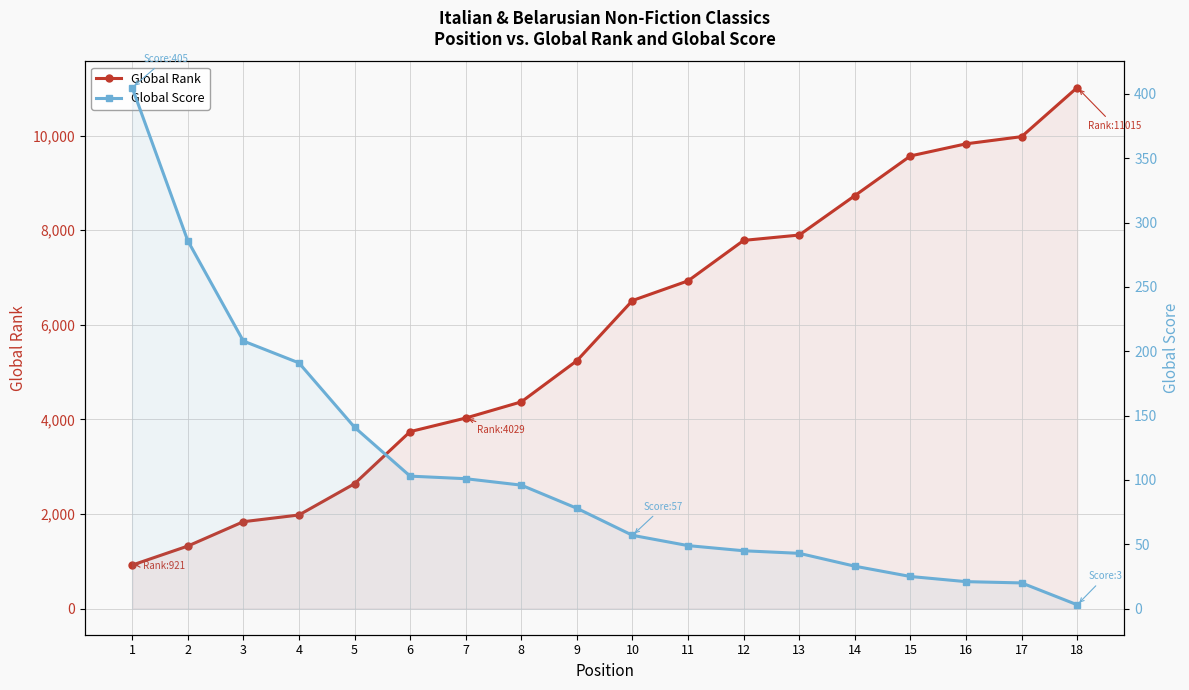

Which series has the widest spread of values?

Global Rank